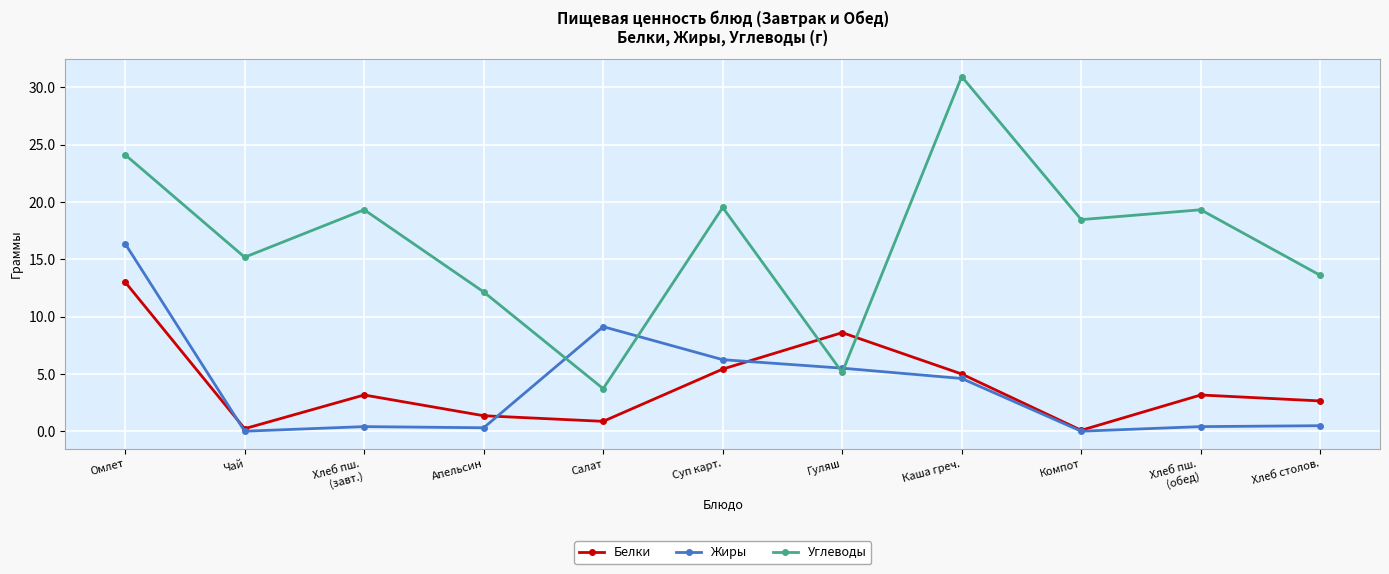

Which series has the largest total across all categories?

Углеводы